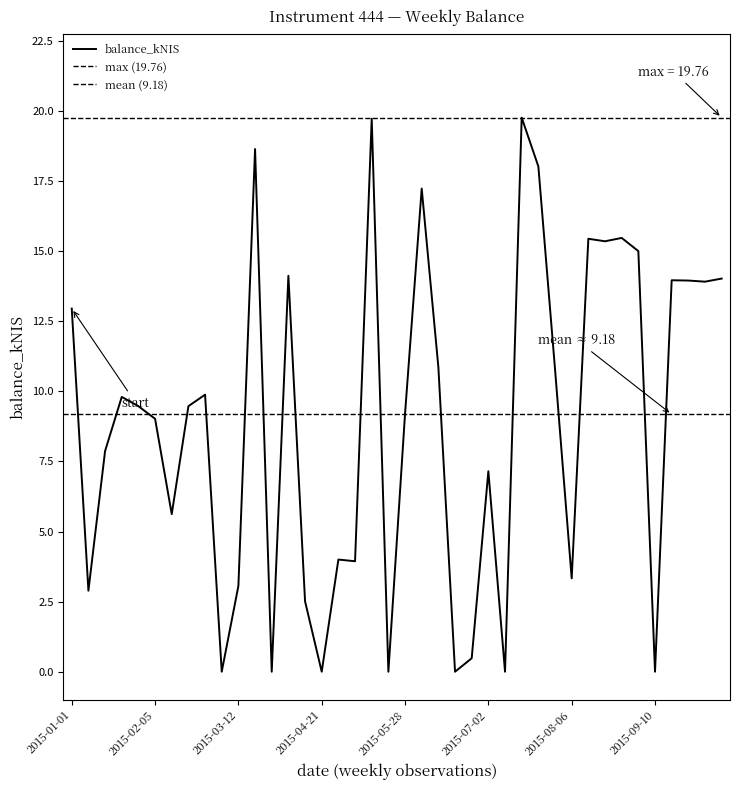

Which has a higher value, 2015-07-23 or 2015-01-29?

2015-07-23